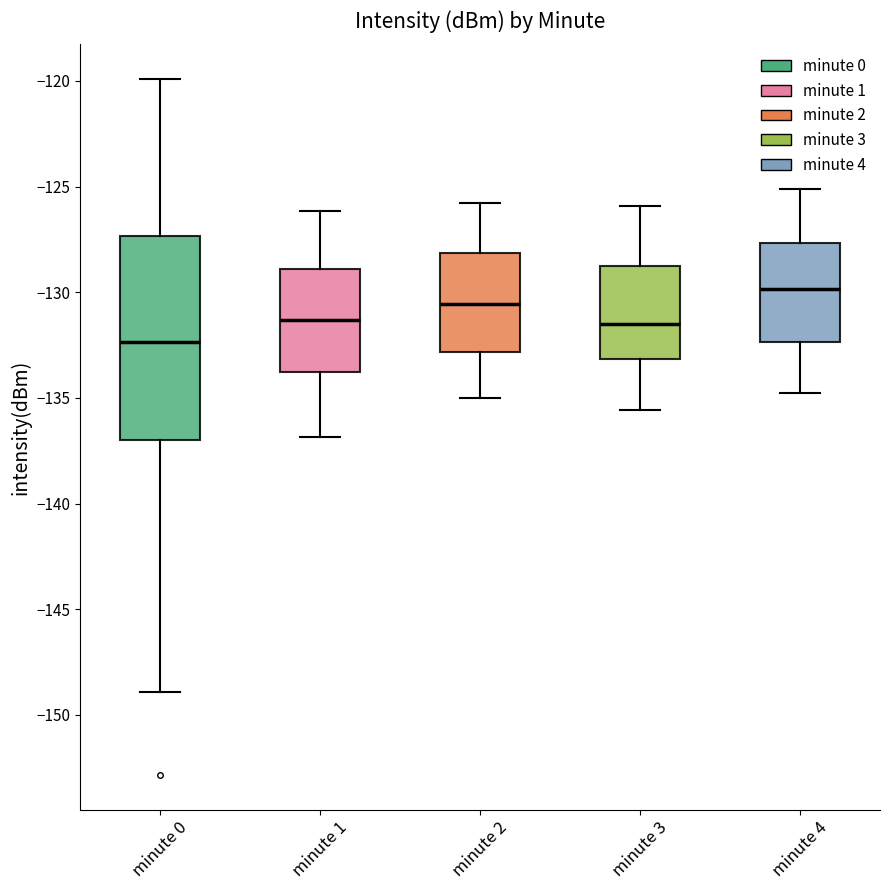

Which box's median line is the highest?

minute 4